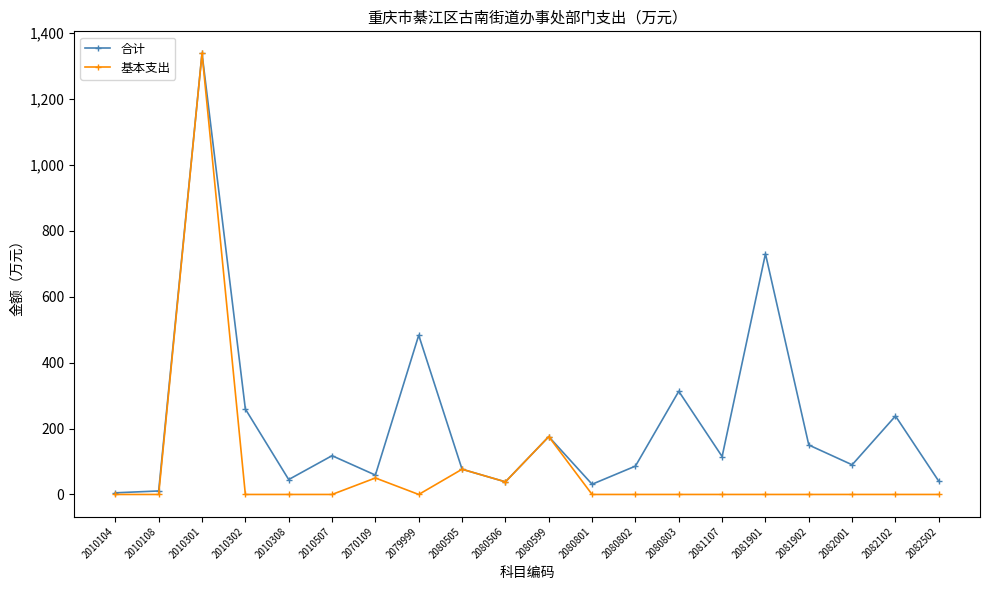

What is the total value across all series at 2080802?

86.0